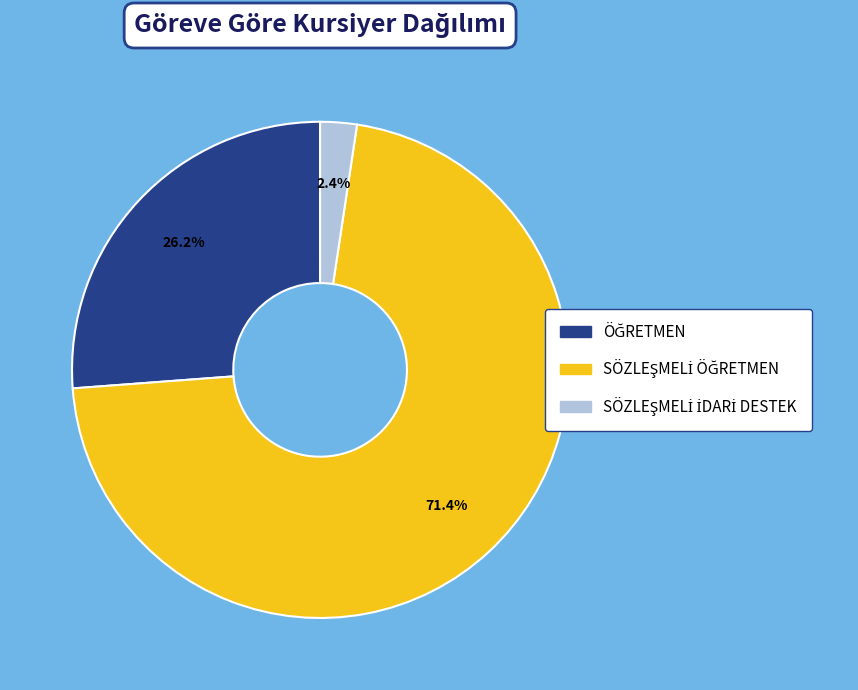

Is there any slice that represents more than half of the pie?

Yes